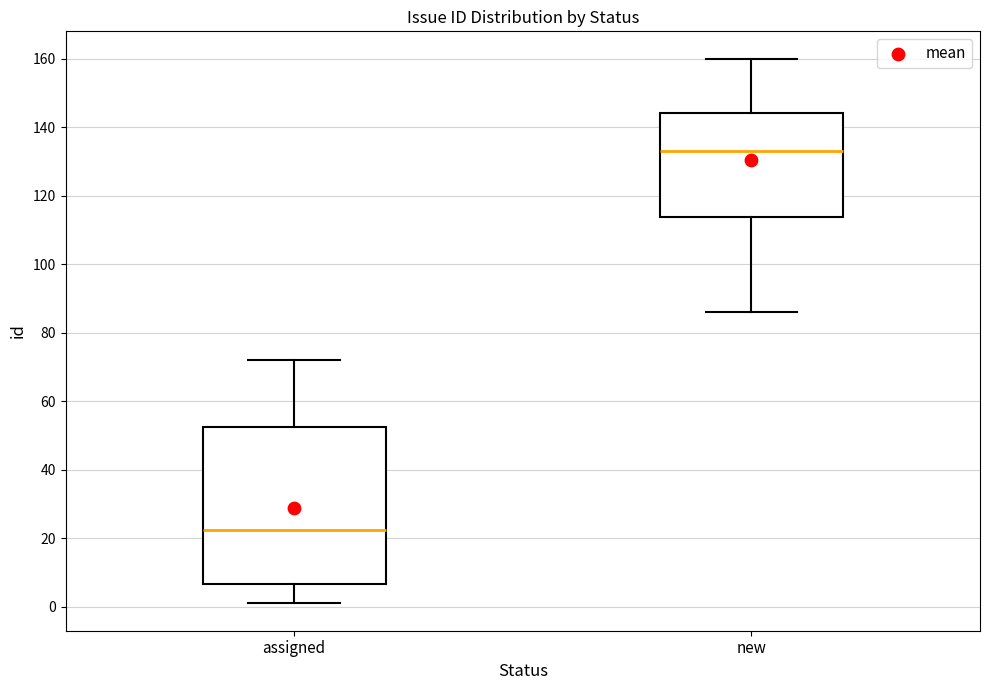

Reading left to right, read every box against the y-axis: the position of its median line, the range the box covers, and the ends of its whiskers. The values are not printed on the chart, so give them approximately, as read against the axis.

assigned: median 22, box 6 to 52, whiskers 2 to 72
new: median 134, box 114 to 144, whiskers 86 to 160